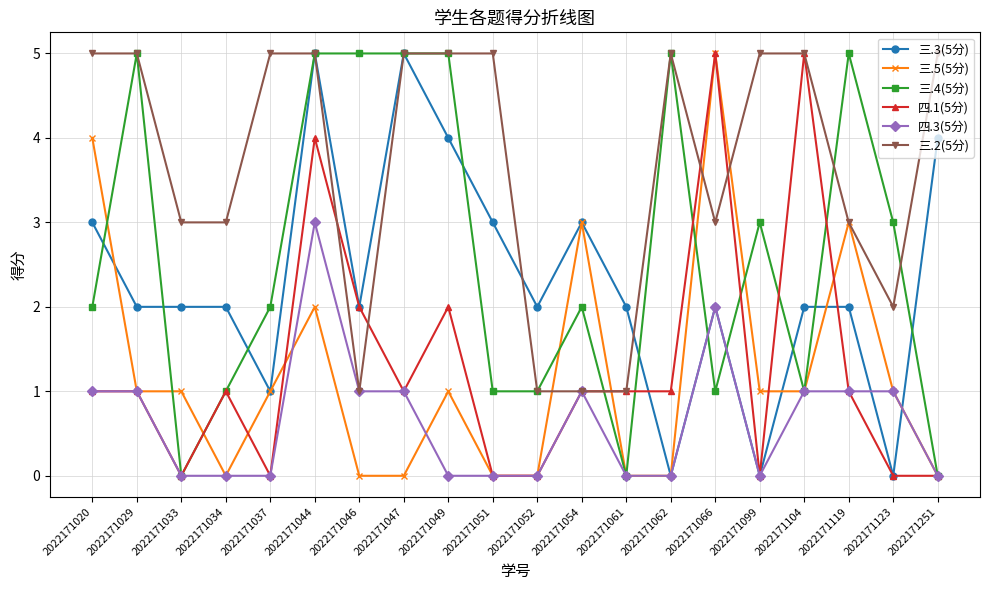

Reading left to right, transcribe all the data shown in this chart.

三.3(5分): 3	2	2	2	1	5	2	5	4	3	2	3	2	0	2	0	2	2	0	4
三.5(5分): 4	1	1	0	1	2	0	0	1	0	0	3	0	0	5	1	1	3	1	0
三.4(5分): 2	5	0	1	2	5	5	5	5	1	1	2	0	5	1	3	1	5	3	0
四.1(5分): 1	1	0	1	0	4	2	1	2	0	0	1	1	1	5	0	5	1	0	0
四.3(5分): 1	1	0	0	0	3	1	1	0	0	0	1	0	0	2	0	1	1	1	0
三.2(5分): 5	5	3	3	5	5	1	5	5	5	1	1	1	5	3	5	5	3	2	5